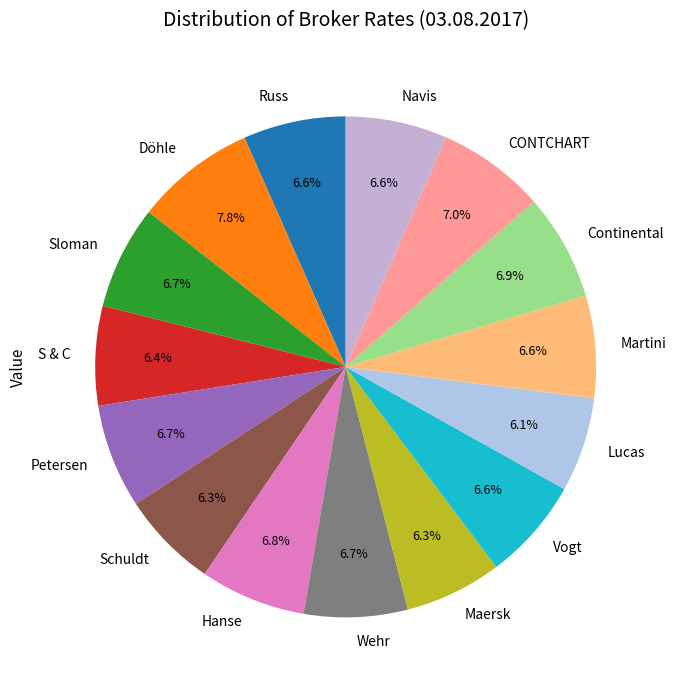

Which slice is the largest?

Döhle